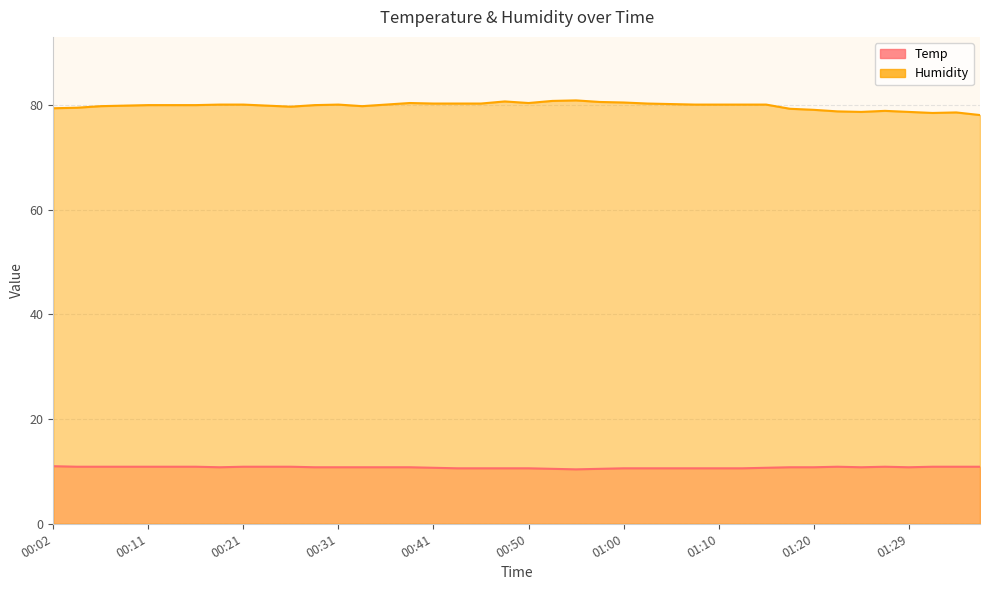

In Temp, how many points are higher than both neighbors (excluding endpoints)?

2